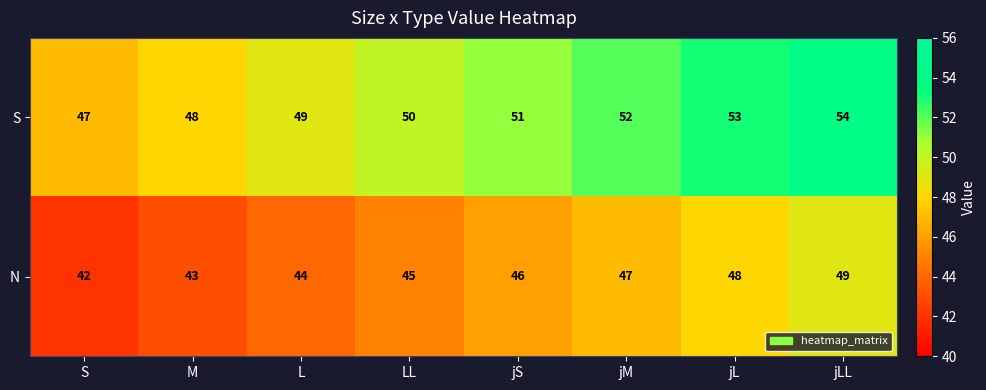

What is the approximate value of N at M?

43